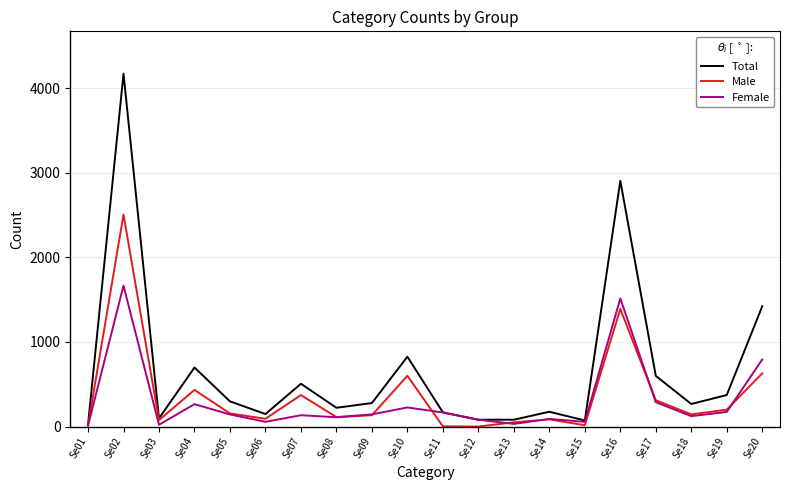

Which label corresponds to the largest value in the chart?

Se02